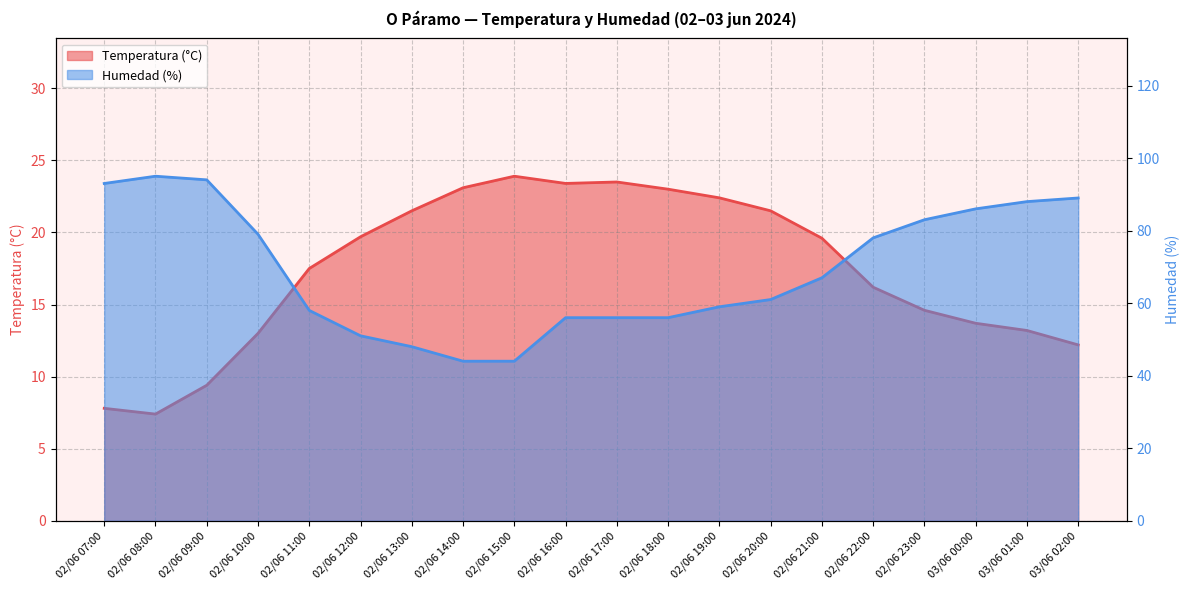

True or false: Humedad (%) and Temperatura (°C) cross at least once.

False